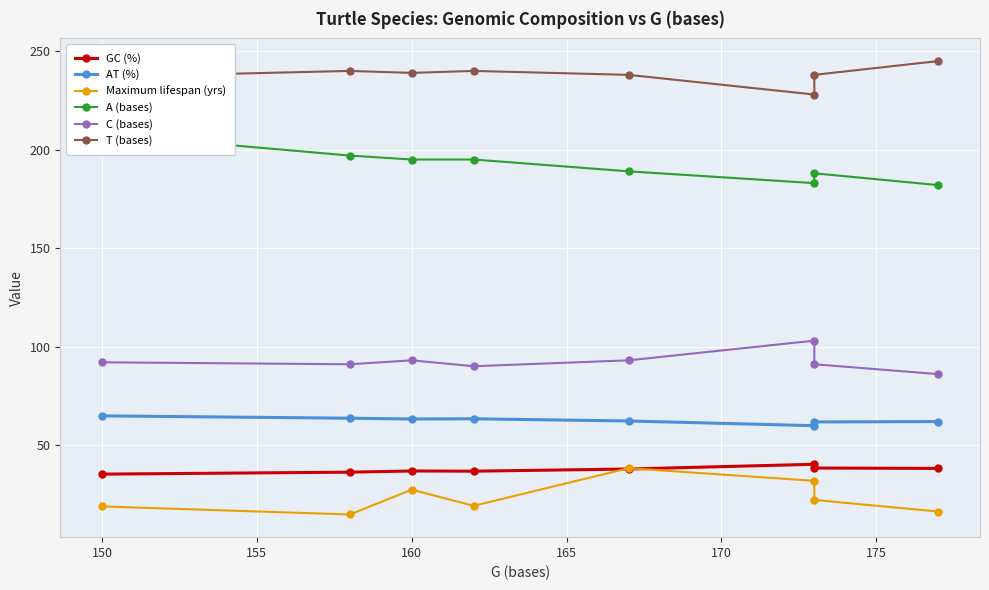

The AT (%) series shows 101.5 at 160. True or false?

False